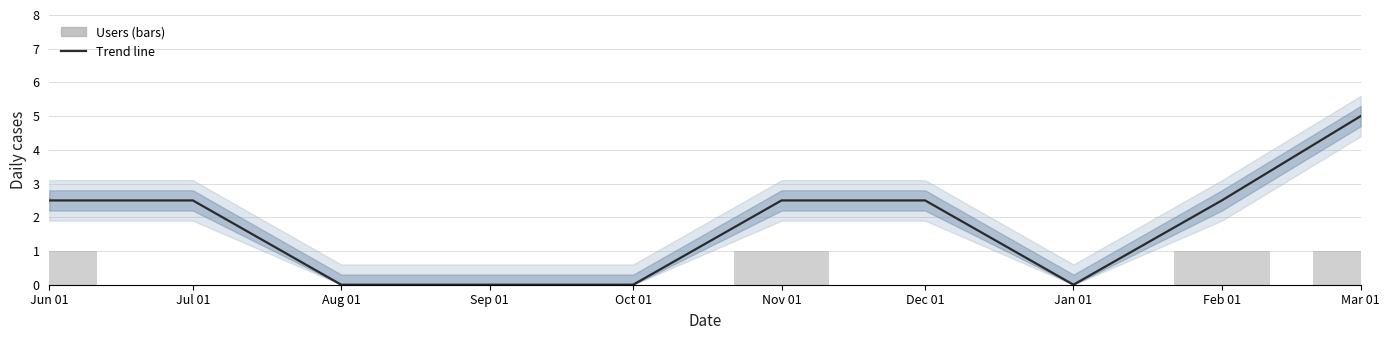

True or false: Users has a value of 0.0 at Oct 01.

True